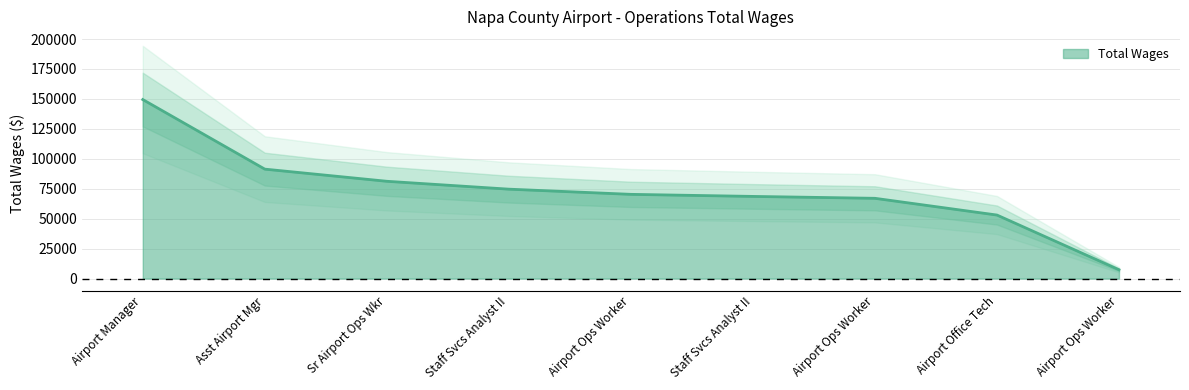

The chart shows a value of 81234 at Sr Airport Ops Wkr. True or false?

True